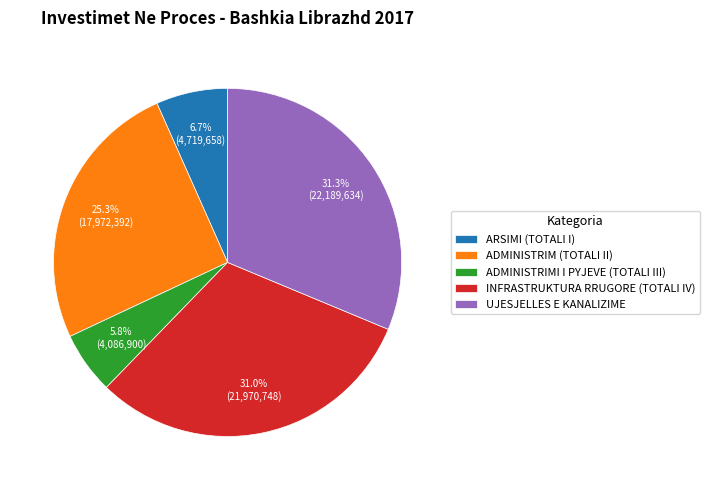

Approximately how many times larger is the value at ADMINISTRIM (TOTALI II) compared to INFRASTRUKTURA RRUGORE (TOTALI IV)?

0.8